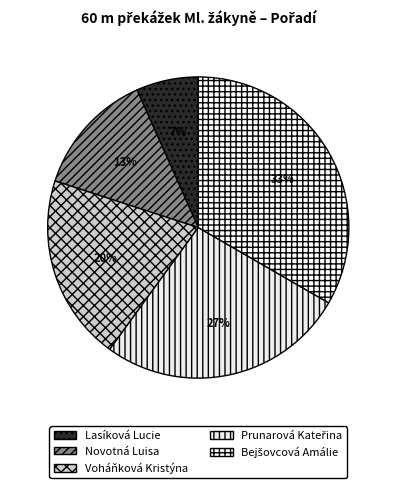

What is the total percentage of Prunarová Kateřina and Lasíková Lucie?

33.3%